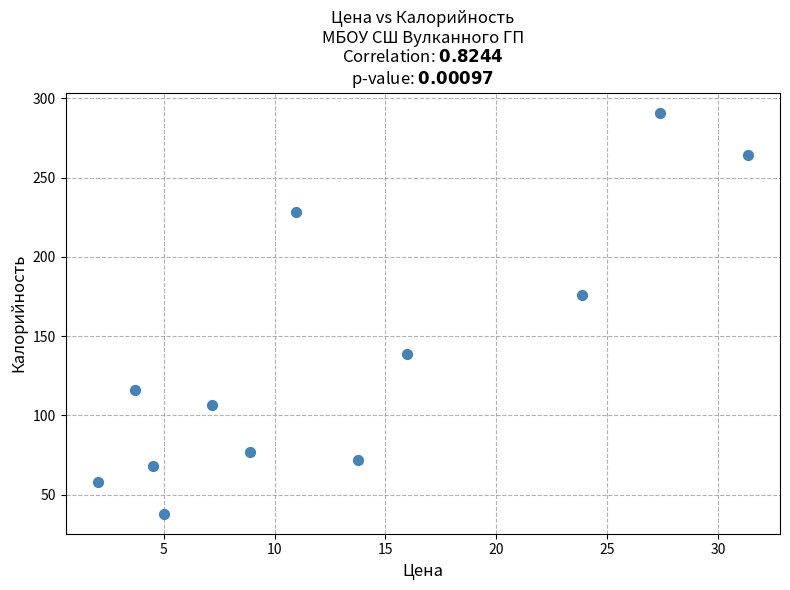

What Y value in the scatter plot is closest to 164?

176.0